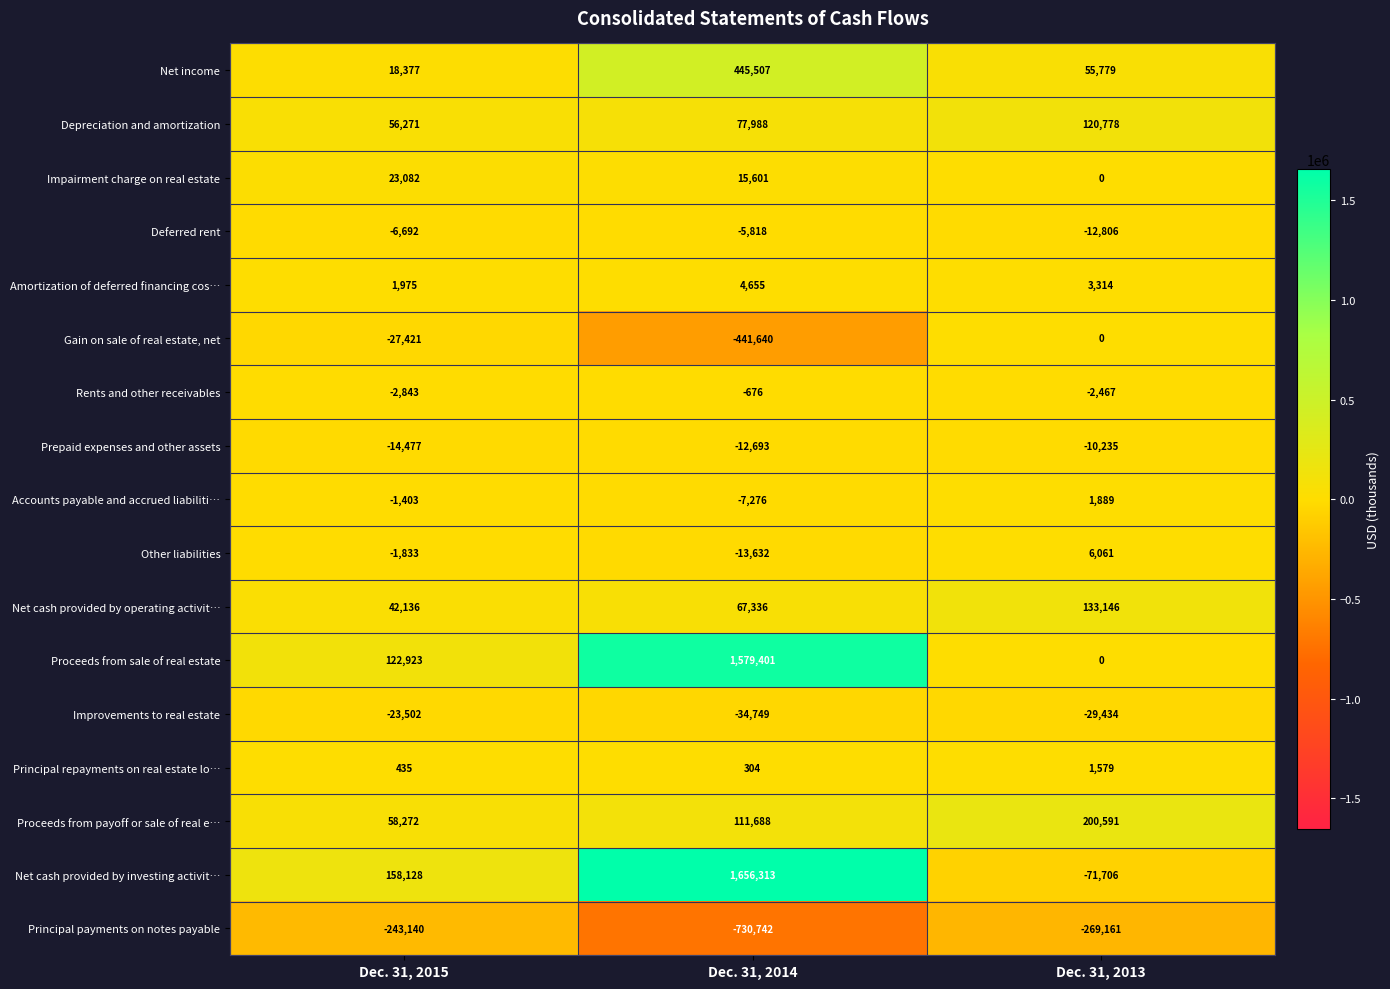

List the series in order of their peak value, lowest first.

Principal payments on notes payable, Improvements to real estate, Prepaid expenses and other assets, Deferred rent, Rents and other receivables, Gain on sale of real estate, net, Principal repayments on real estate lo…, Accounts payable and accrued liabiliti…, Amortization of deferred financing cos…, Other liabilities, Impairment charge on real estate, Depreciation and amortization, Net cash provided by operating activit…, Proceeds from payoff or sale of real e…, Net income, Proceeds from sale of real estate, Net cash provided by investing activit…